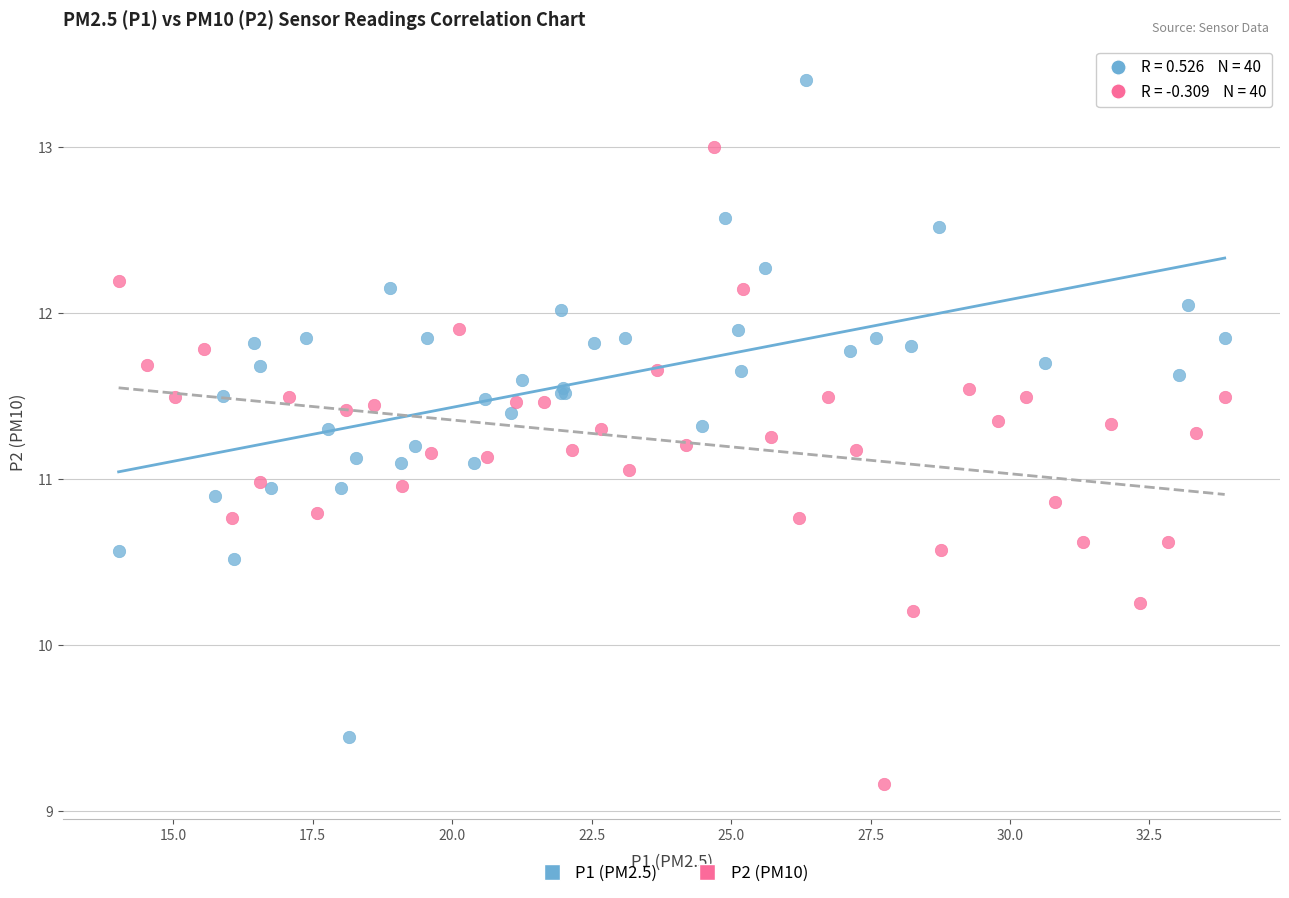

Which series contains the highest Y value?

P1 (PM2.5)